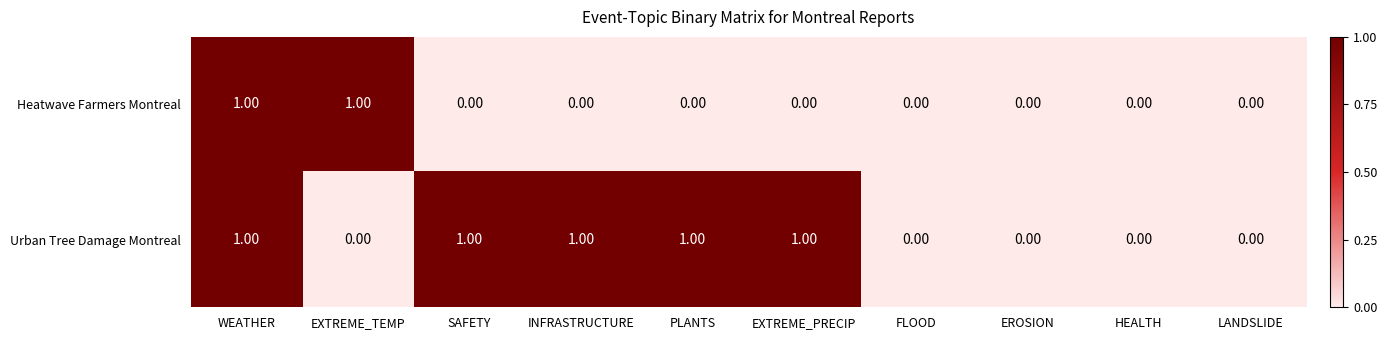

What is the spread (max minus min) of values at PLANTS?

1